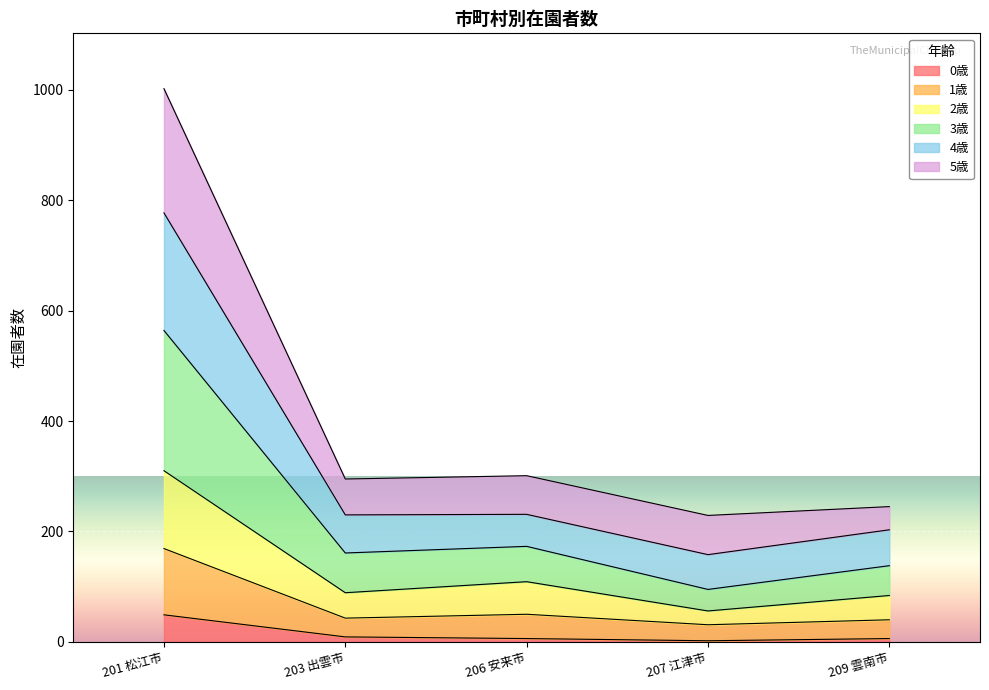

At which category is the sum across all series the highest?

201 松江市